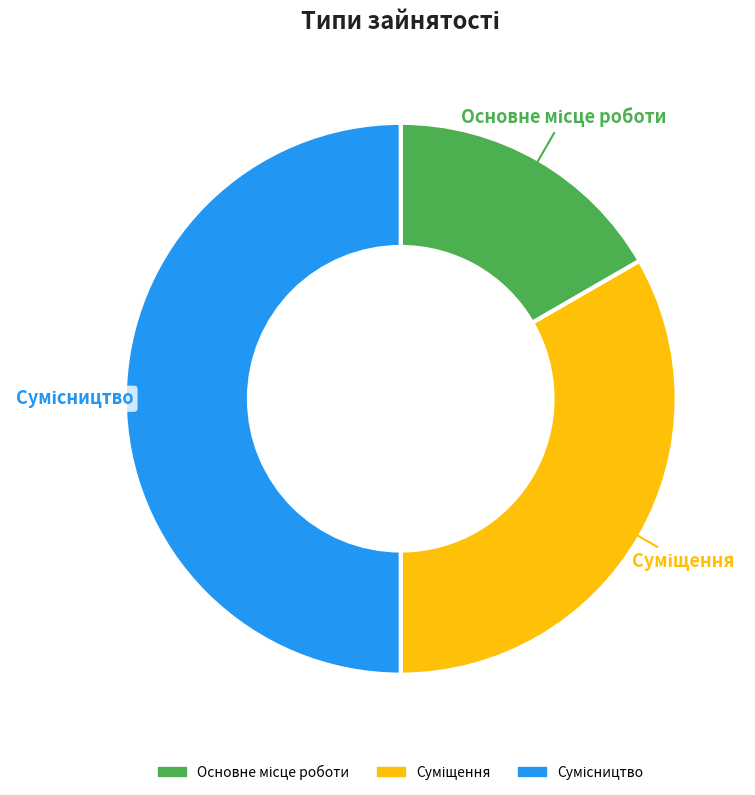

Which category has the smallest portion of the pie?

Основне місце роботи